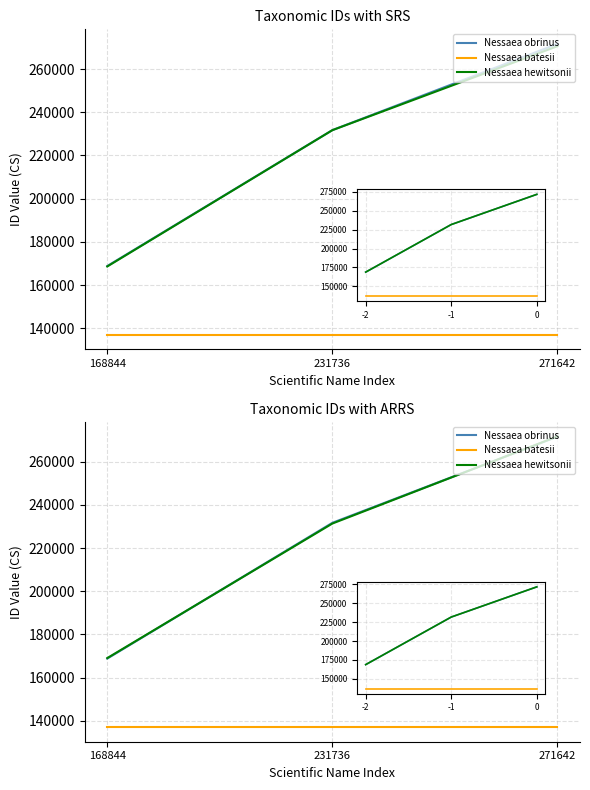

List the series in order of their peak value, lowest first.

Nessaea batesii, Nessaea obrinus, Nessaea hewitsonii